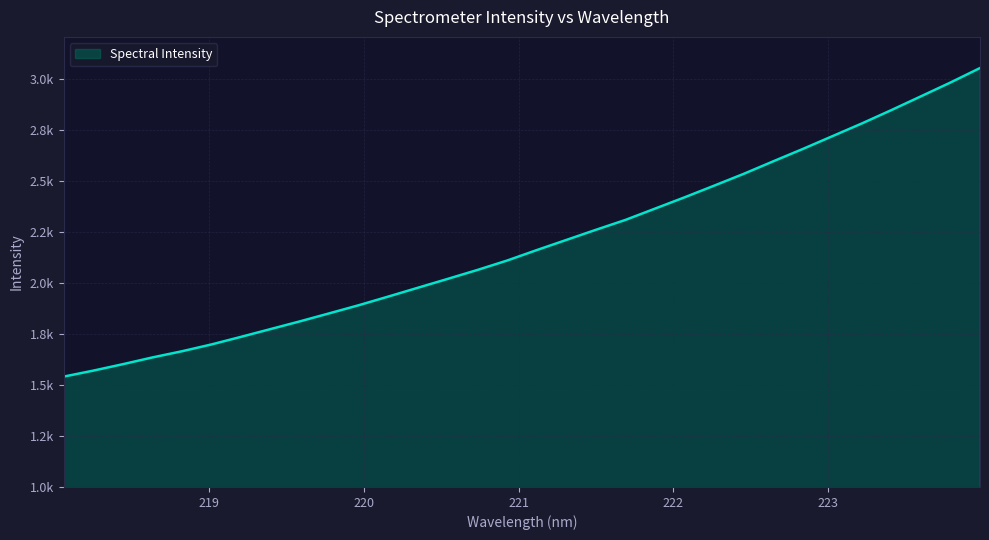

Does the chart display data point markers on the line(s)?

No